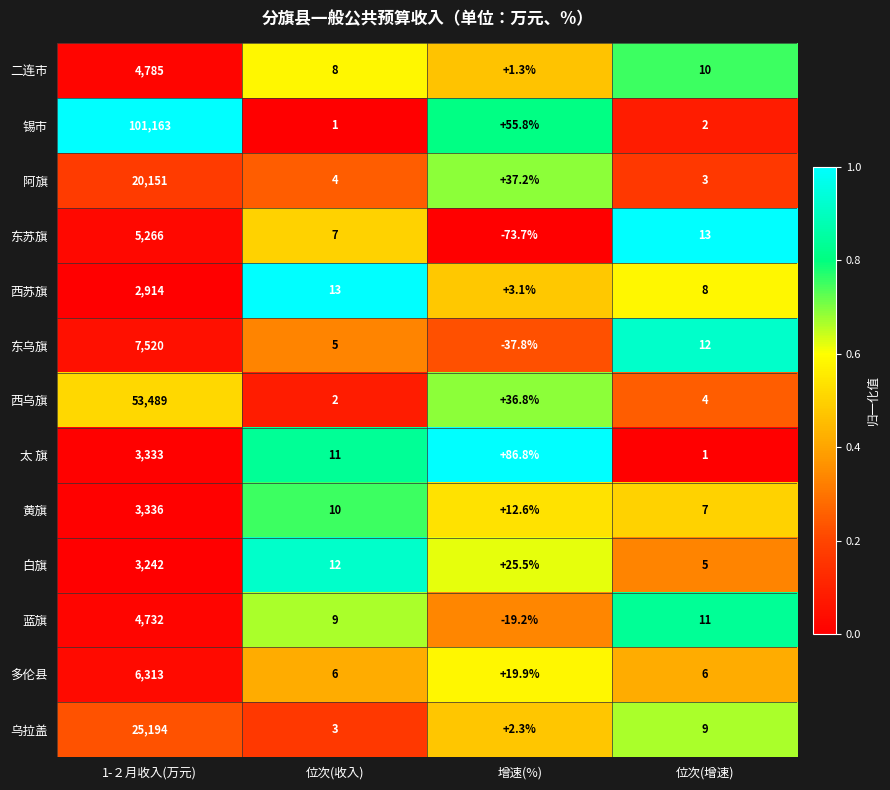

What is the lowest value of the 蓝旗 series?

-19.2